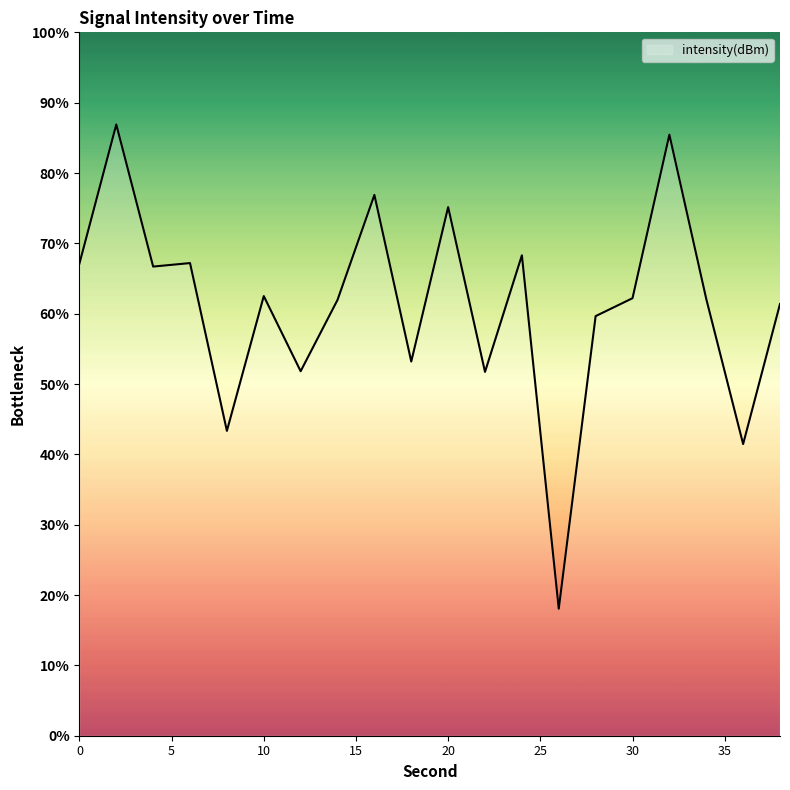

Rank the categories by value from lowest to highest.

26, 36, 8, 22, 12, 18, 28, 38, 14, 34, 30, 10, 4, 0, 6, 24, 20, 16, 32, 2